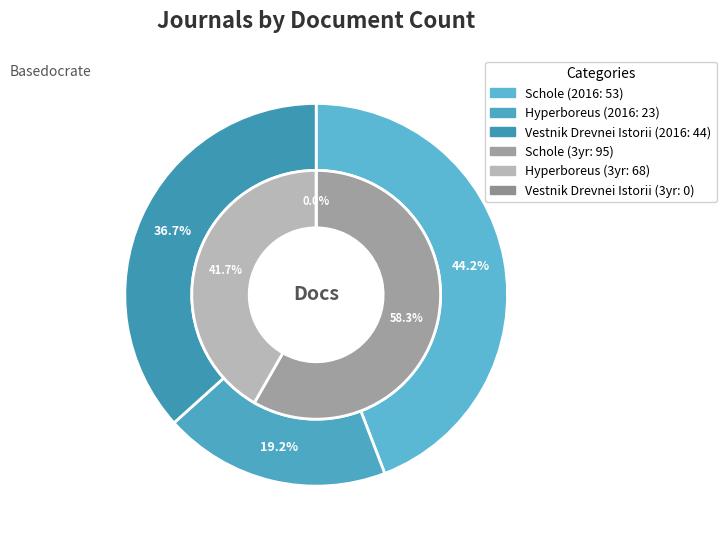

What is the smallest slice in the pie chart?

Vestnik Drevnei Istorii